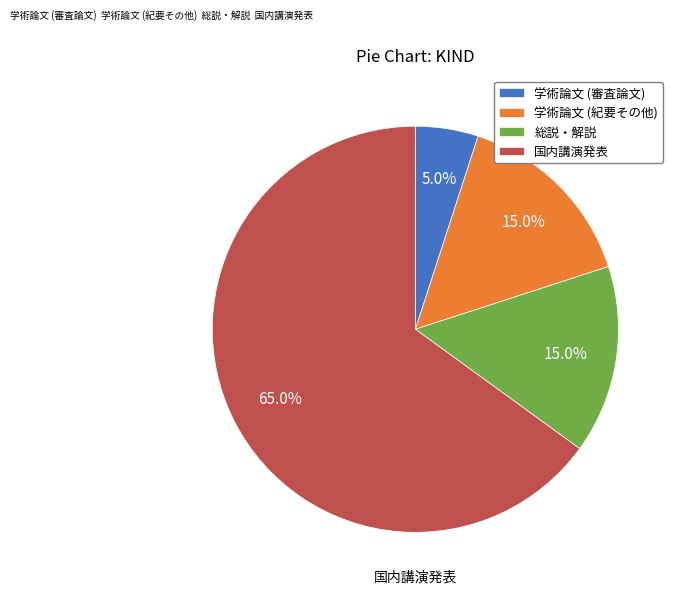

Which category has the smallest portion of the pie?

学術論文 (審査論文)